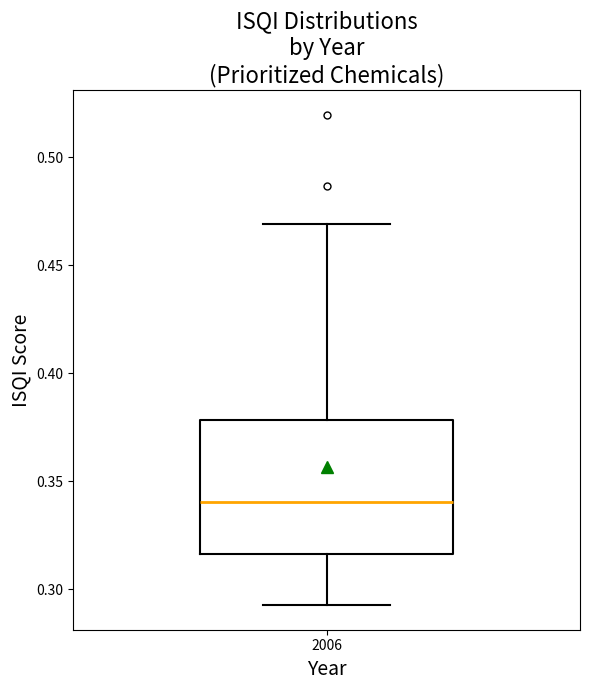

Where is the lower edge of the box at x = 2006 on the y-axis? The values are not printed on the chart, so give them approximately, as read against the axis.

0.315